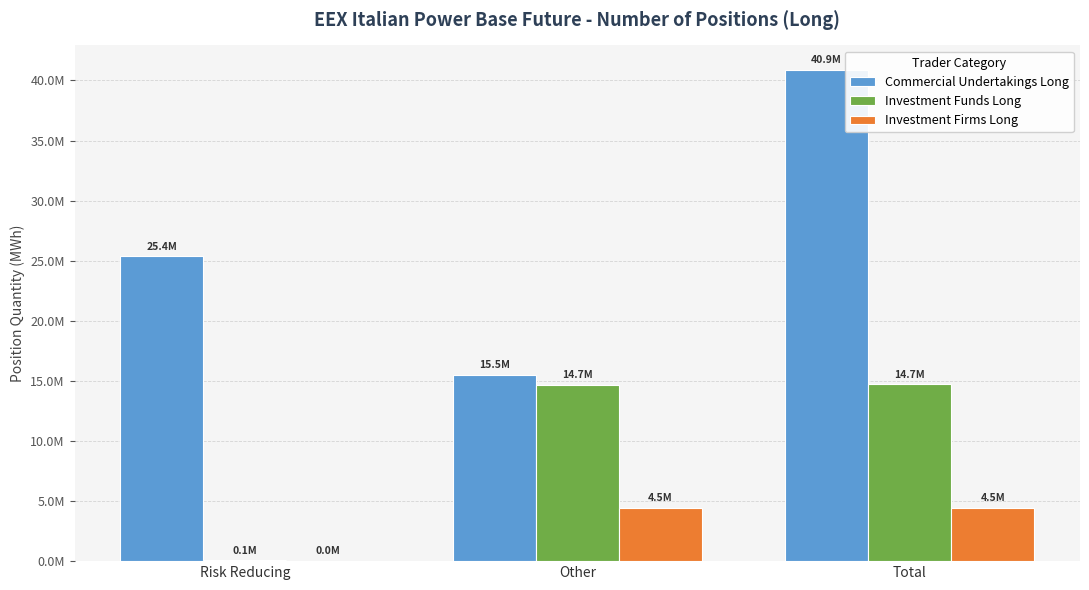

What is the label of the 1st bar from the left?

Risk Reducing